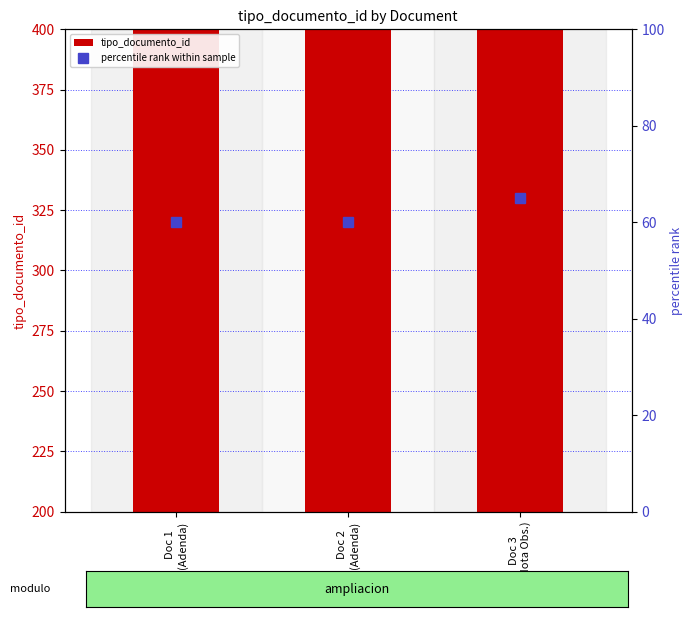

Which series has the largest total across all categories?

tipo_documento_id